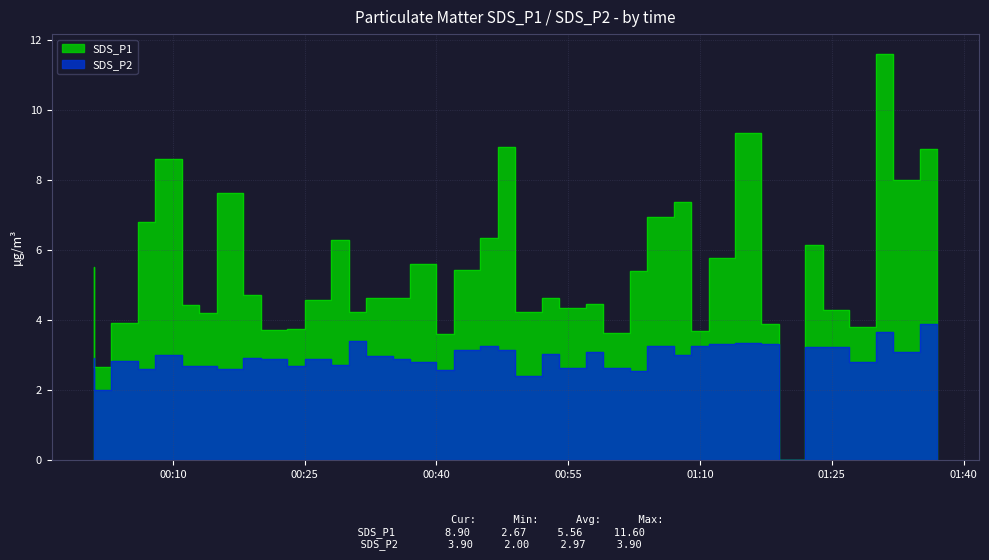

What is the highest value of the SDS_P2 series?

3.9